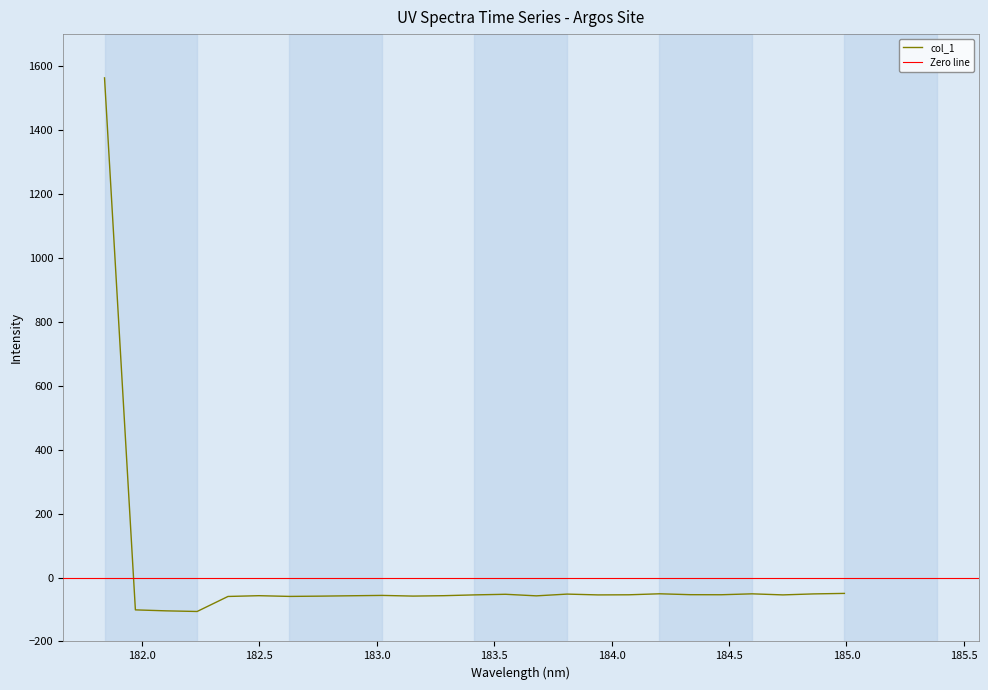

Is it true that the value at 184.8600909338 is -51.2?

True